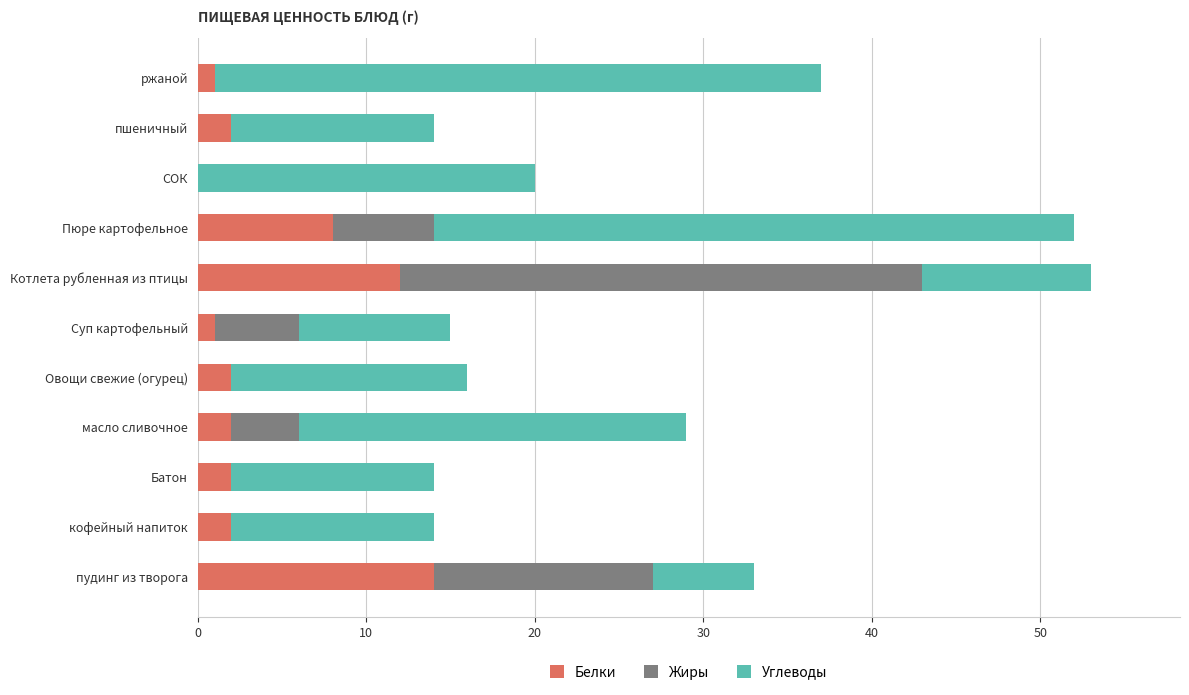

Count the number of categories in the chart.

11